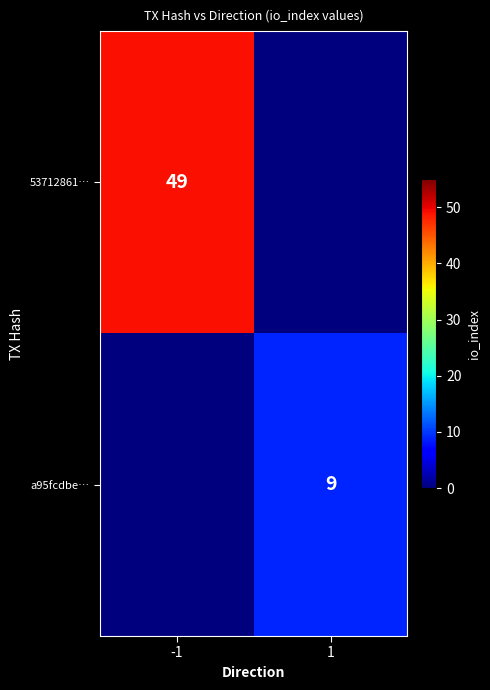

The value of 53712861… at -1 is 31. True or false?

False